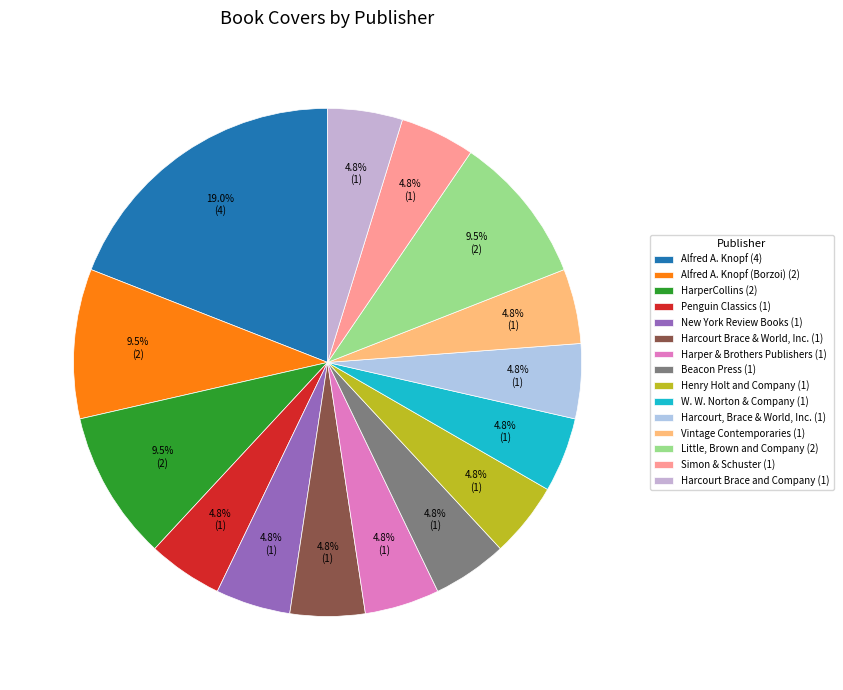

How many slices are in this pie chart?

15